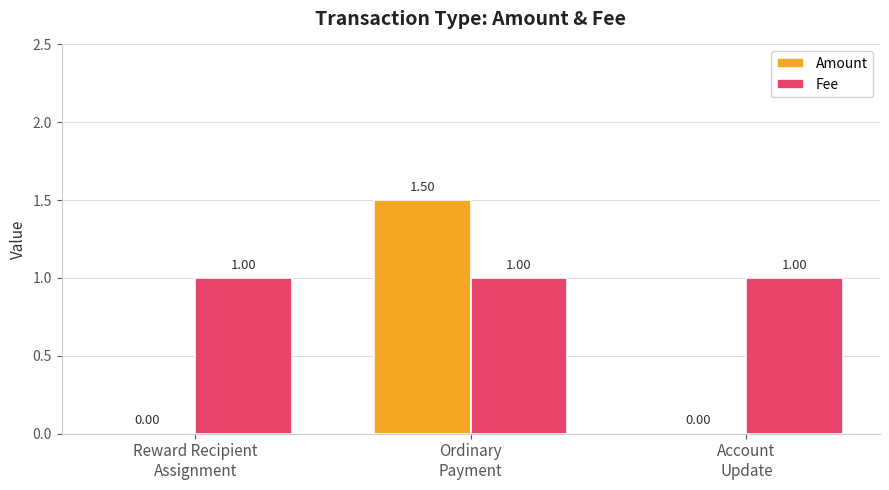

What is the sum of all Amount values?

1.5